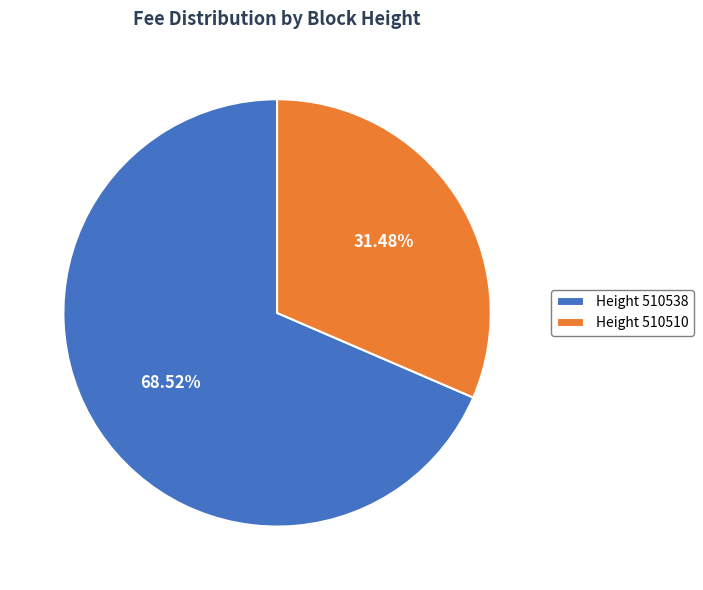

Rank the categories by value from lowest to highest.

Height 510510, Height 510538